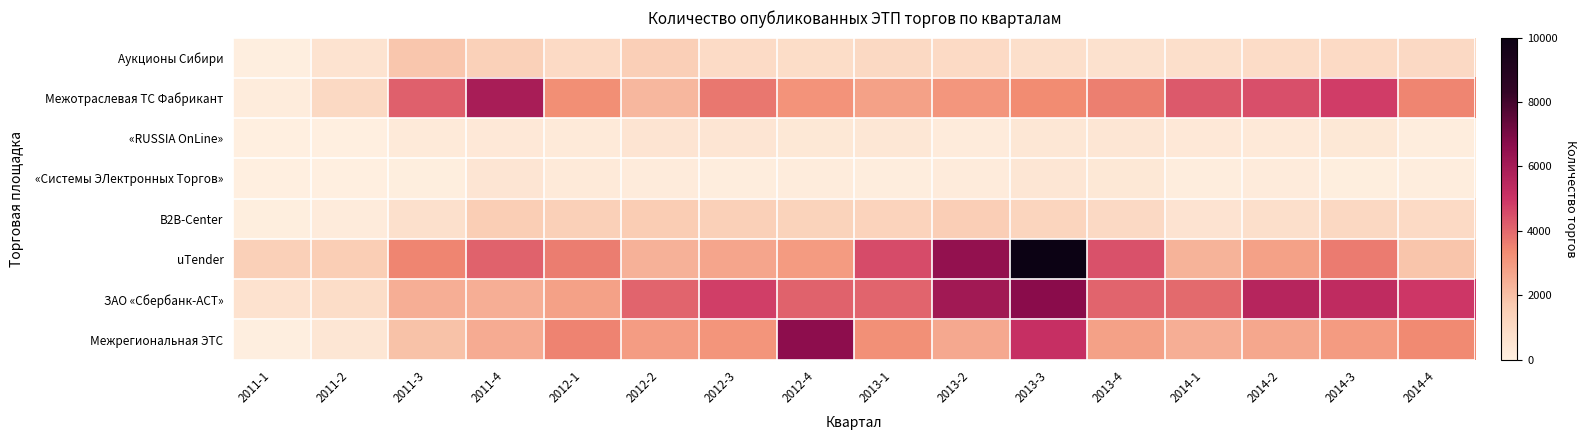

What is the total value across all series at 2012-4?

19571